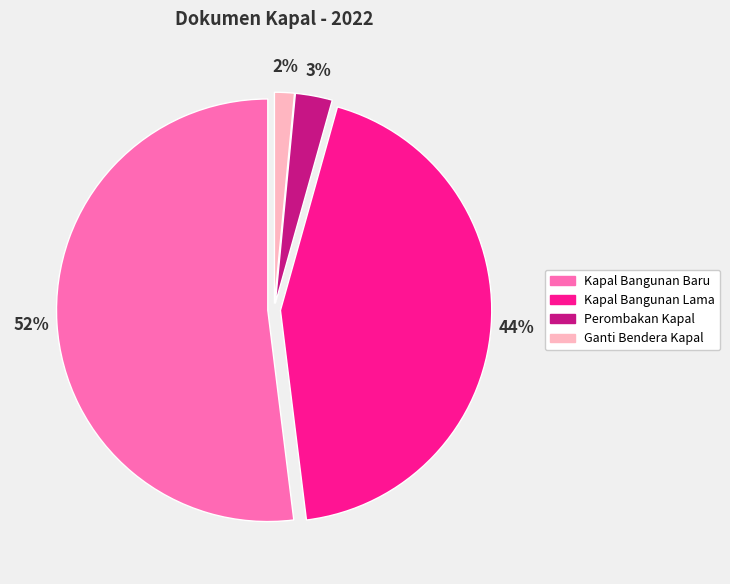

Between Ganti Bendera Kapal and Kapal Bangunan Lama, which is larger?

Kapal Bangunan Lama